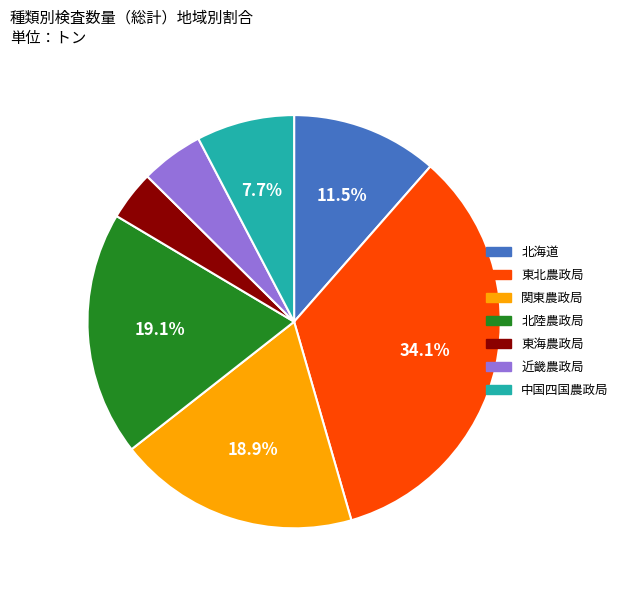

What percentage is the 中国四国農政局 slice, to the nearest percent?

8%